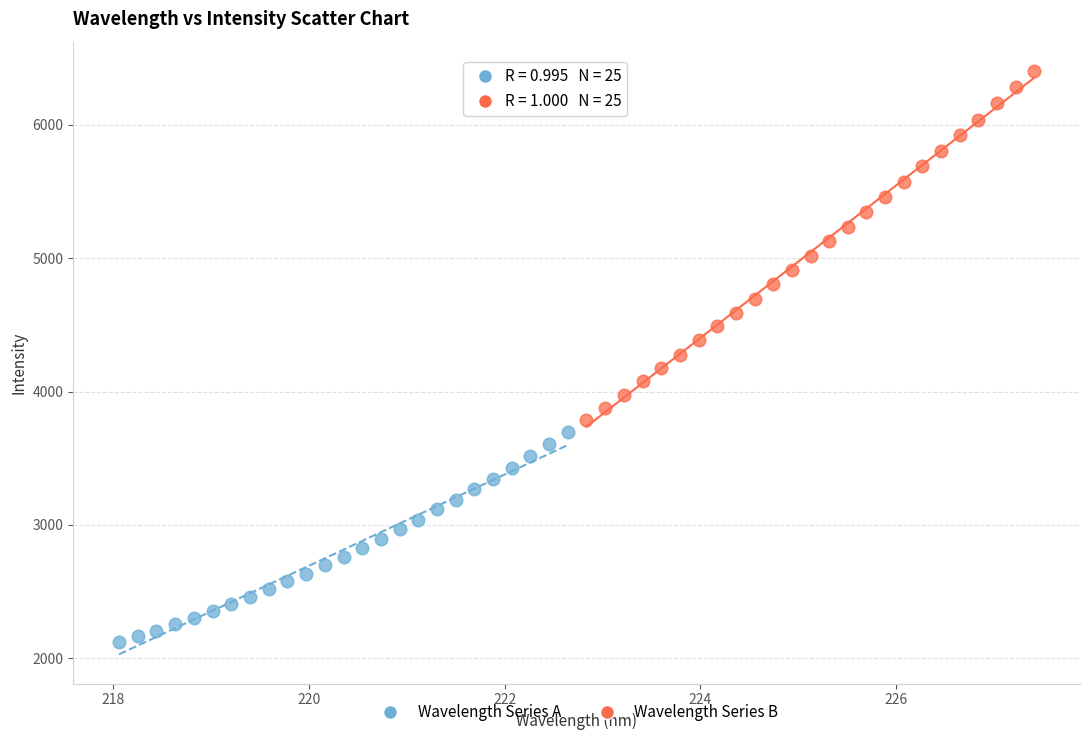

Which series has the largest Y range (max minus min)?

Wavelength Series B